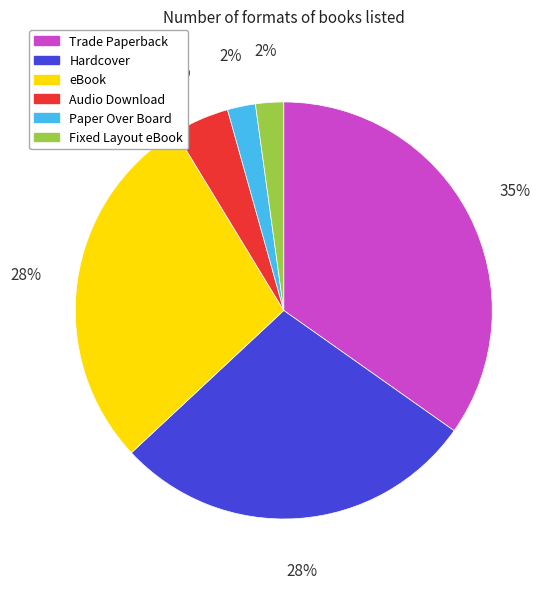

Which has a higher value, Hardcover or Paper Over Board?

Hardcover